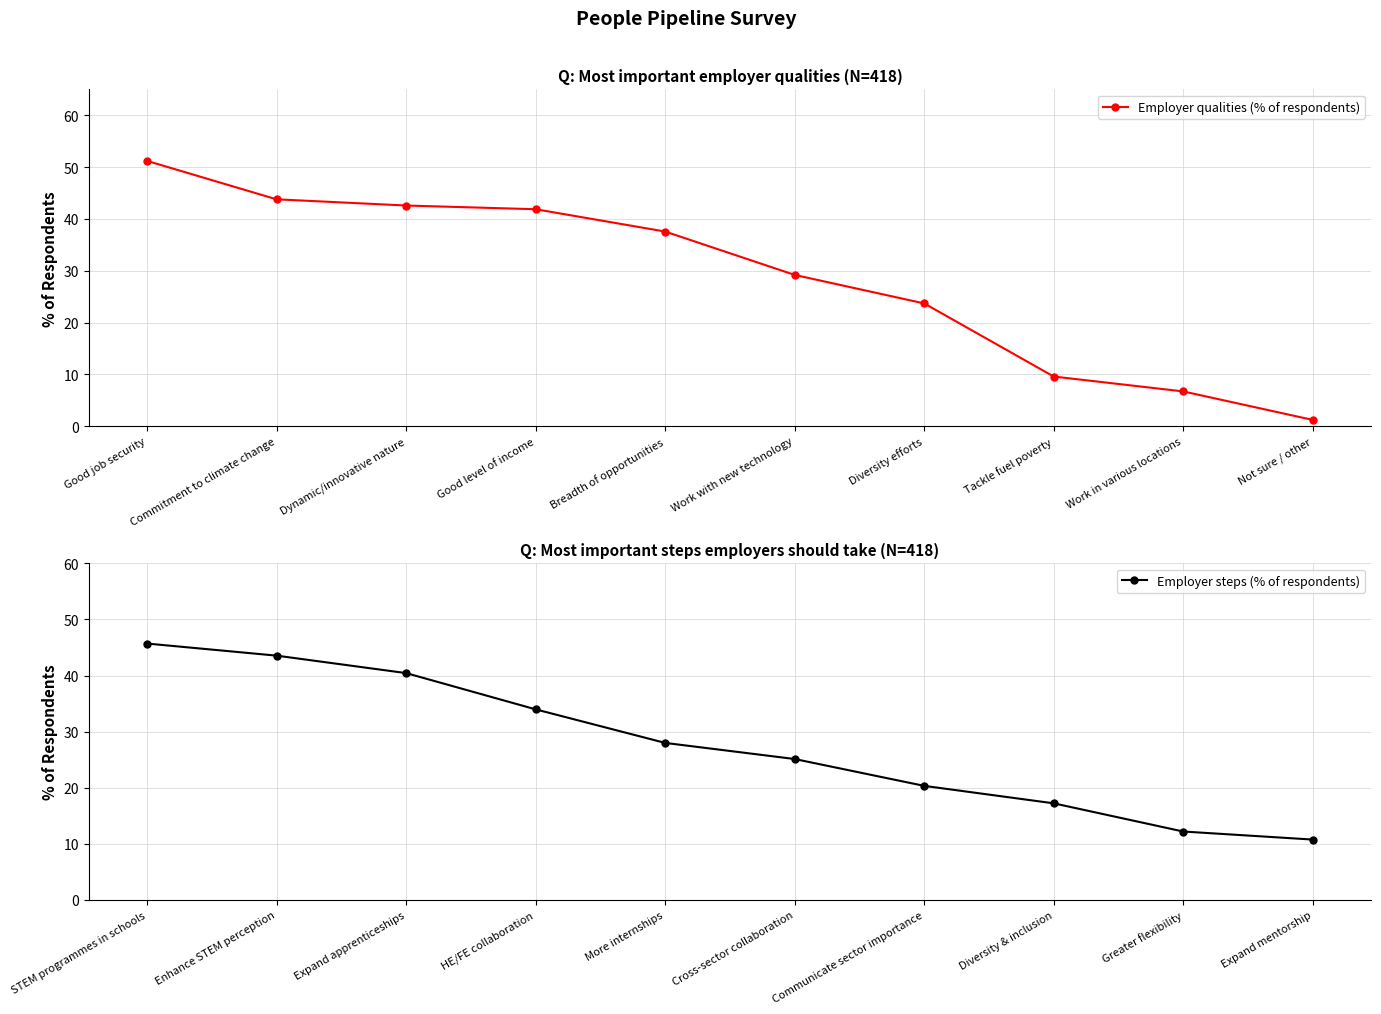

What is the difference between the maximum and minimum values in the Employer qualities (% of respondents) series?

50.0